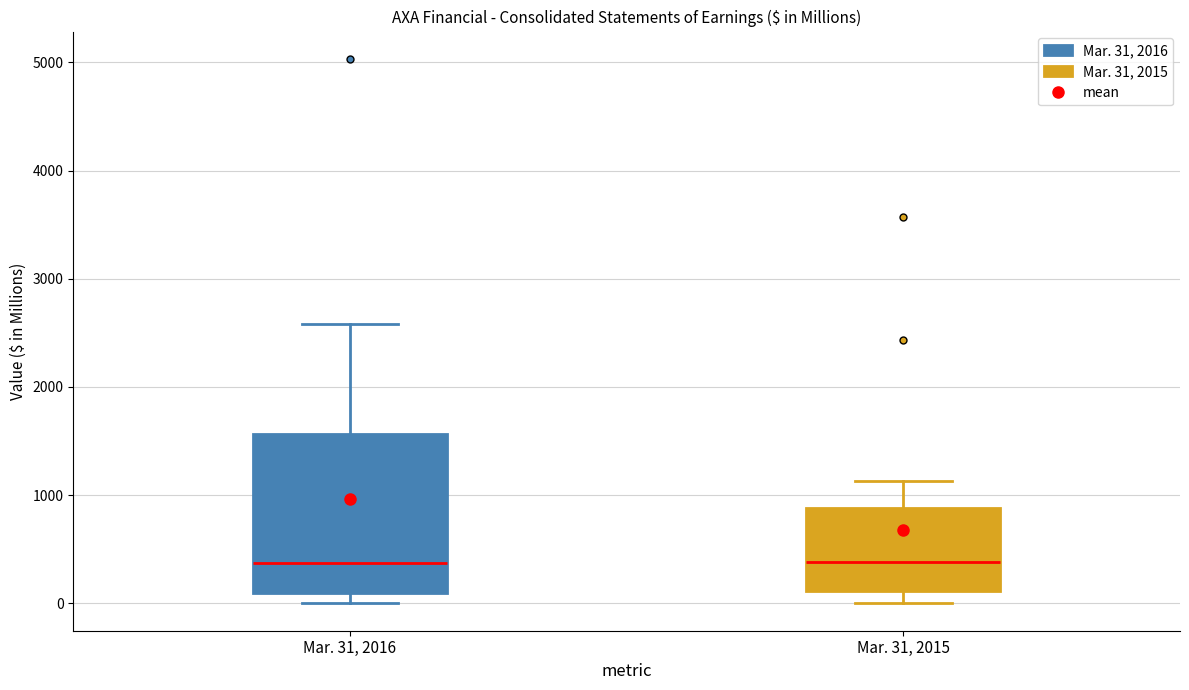

Where does the median line of the box for Mar. 31, 2016 sit on the y-axis? The values are not printed on the chart, so give them approximately, as read against the axis.

400